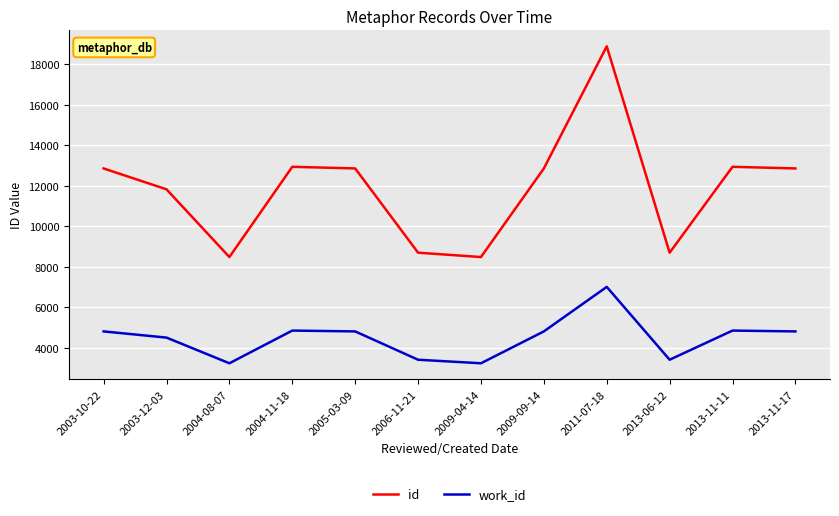

List the series in order of their overall mean, highest first.

id, work_id